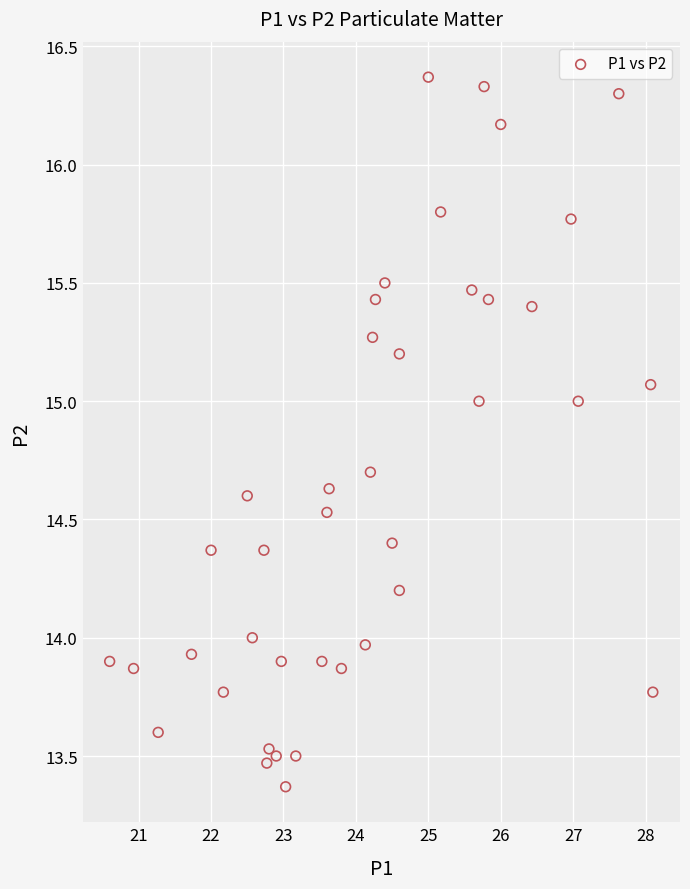

What is the range of X values (max minus min)?

7.5